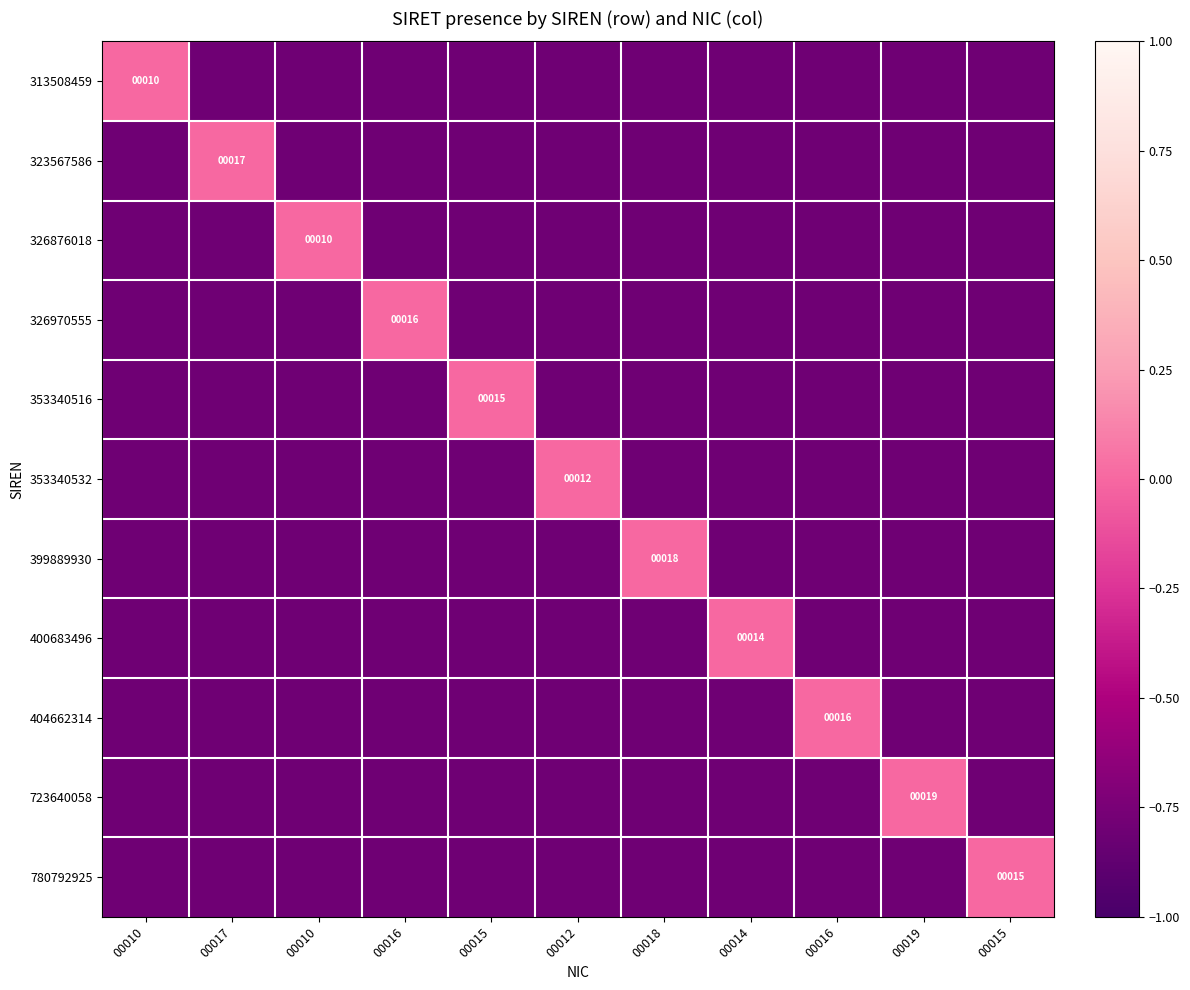

How many data points in 326970555 are less than 0?

10